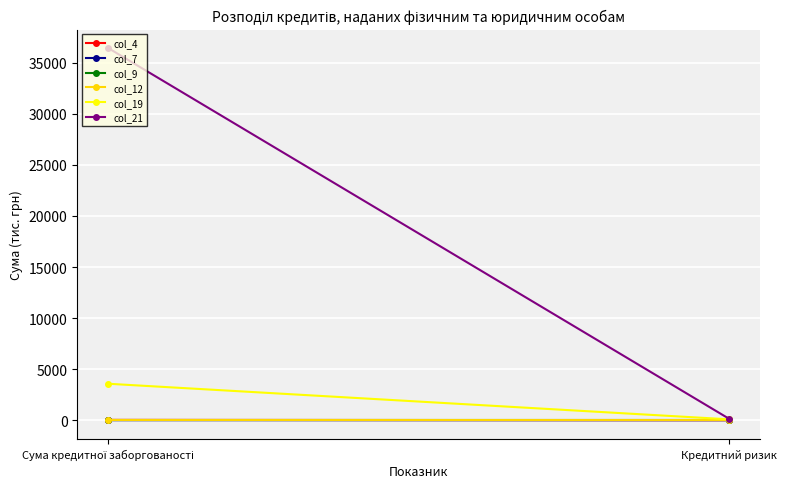

The value of col_7 at Кредитний ризик is 1.1. True or false?

True